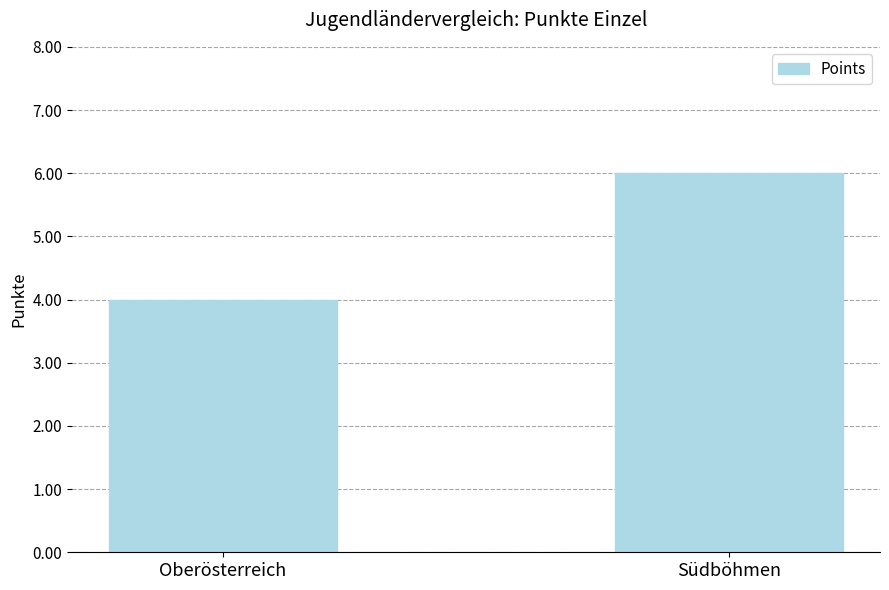

What is the change in value from Oberösterreich to Südböhmen?

+2